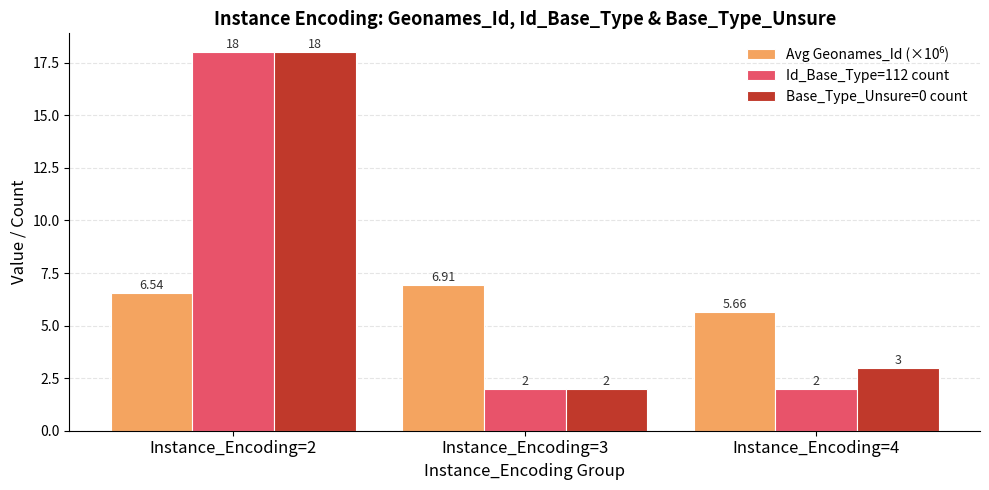

What is the minimum value shown in the chart?

2.0